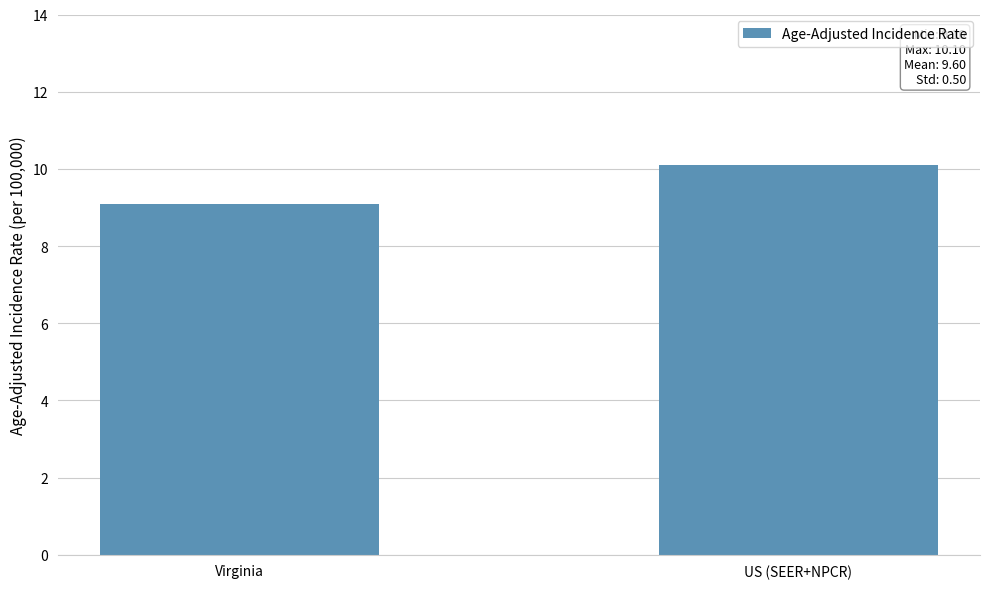

Which category has the highest value across all series?

US (SEER+NPCR)